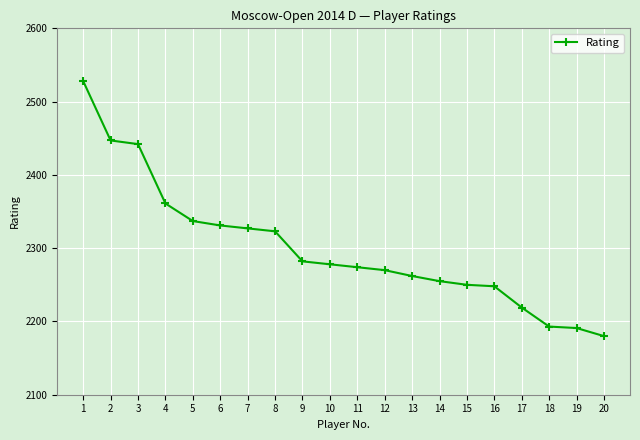

Reading left to right, list all the values displayed in this chart.

1=2528	2=2447	3=2442	4=2361	5=2337	6=2331	7=2327	8=2323	9=2282	10=2278	11=2274	12=2270	13=2262	14=2255	15=2250	16=2248	17=2219	18=2193	19=2191	20=2180